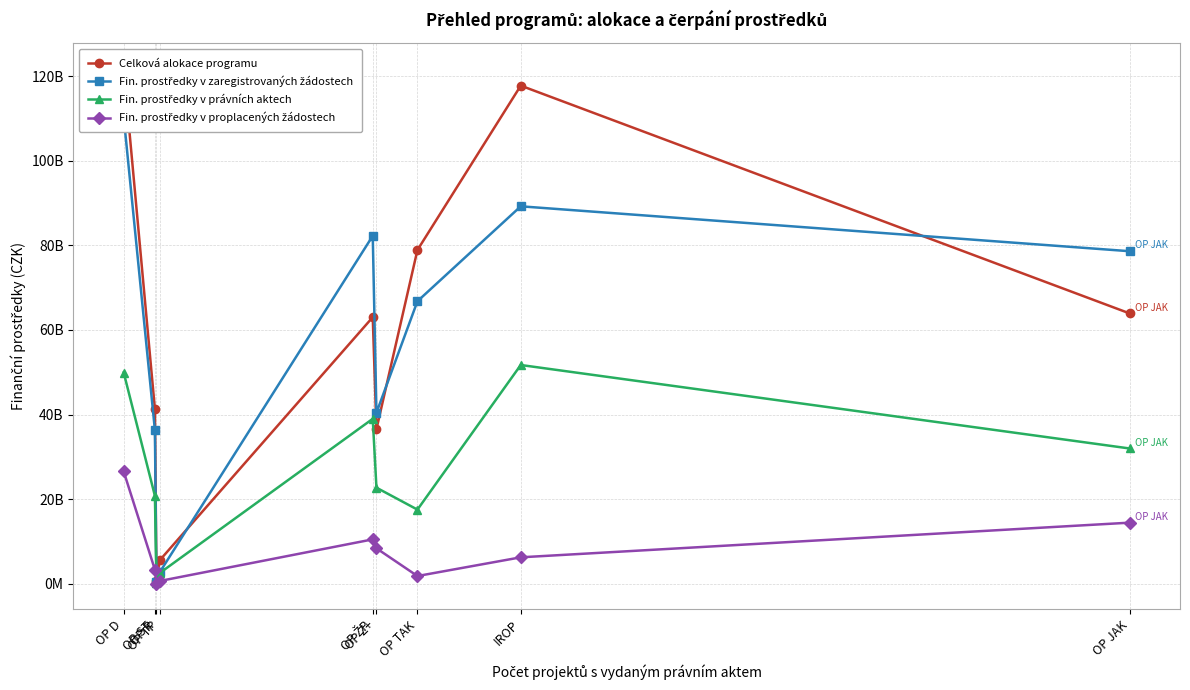

Is it true that Celková alokace programu equals 1646567805.6 at OP TP?

False